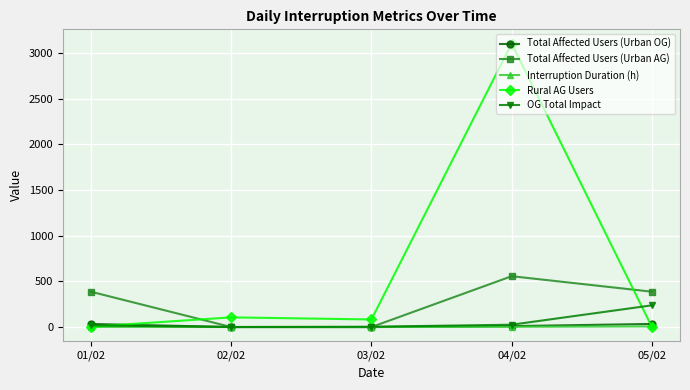

At which label does Total Affected Users (Urban AG) reach its peak?

04/02